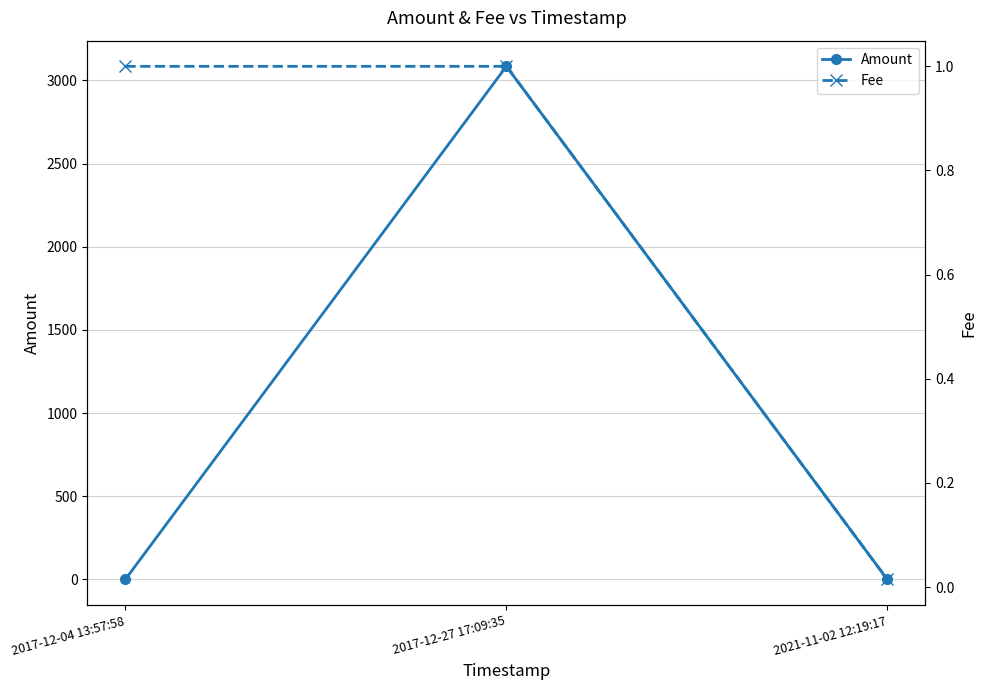

List the series in order of their peak value, lowest first.

Fee, Amount